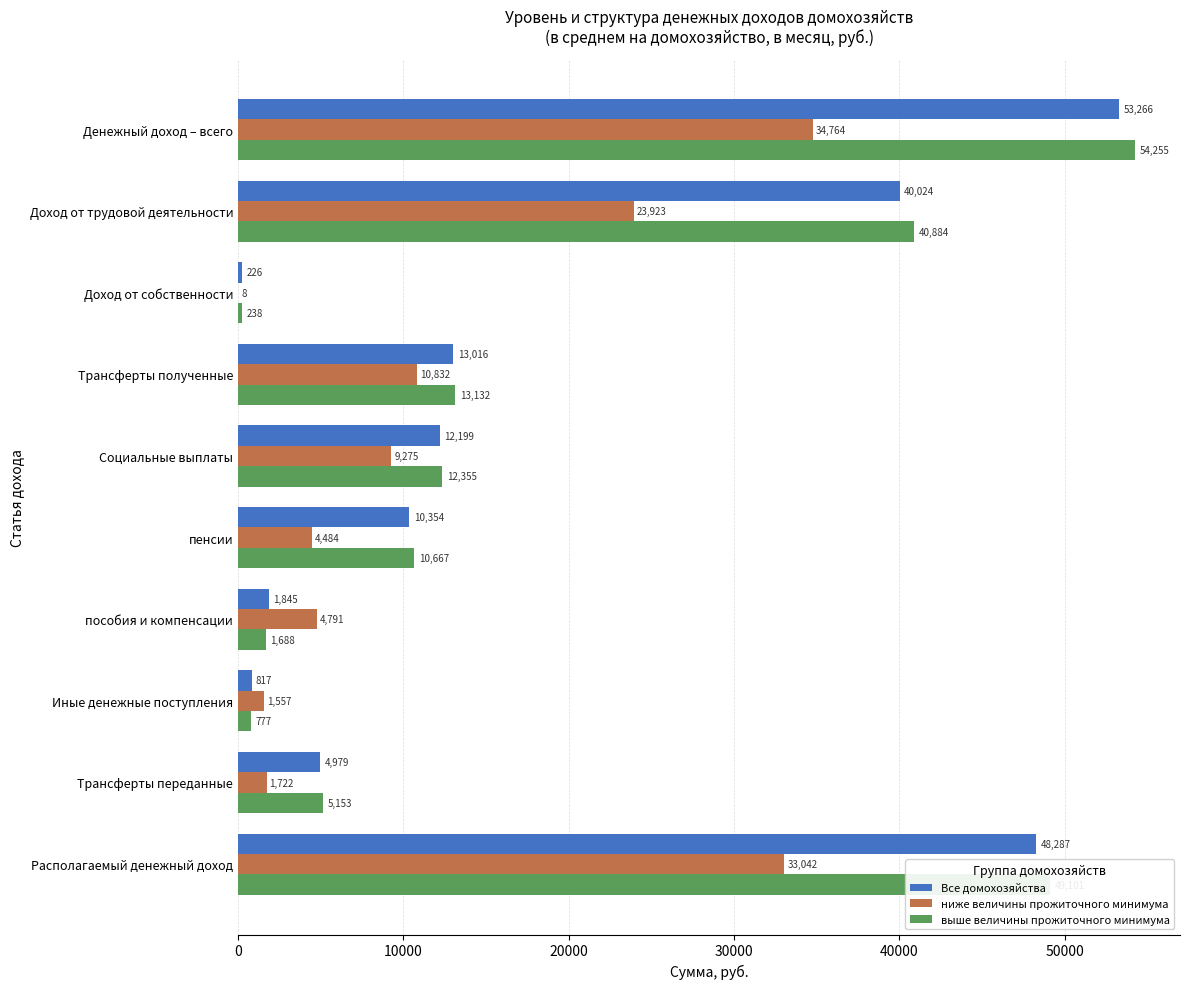

Between Трансферты полученные and Располагаемый денежный доход, which series saw the biggest shift?

выше величины прожиточного минимума